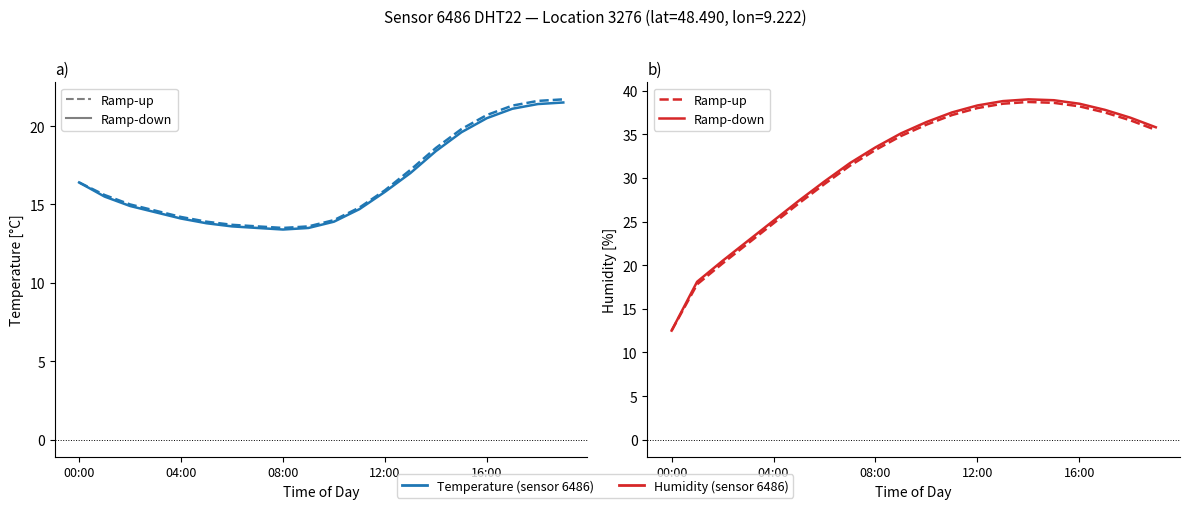

What is the label of the 3rd point from the right?

17